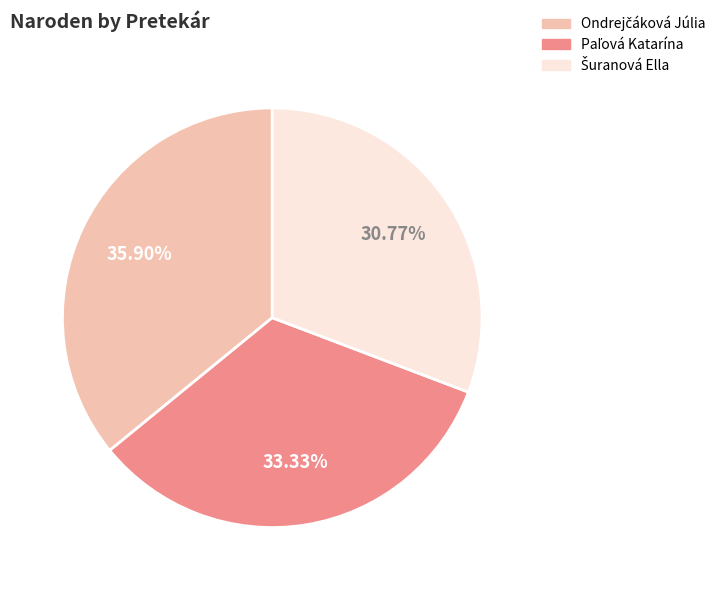

Is there a majority slice in this chart?

No